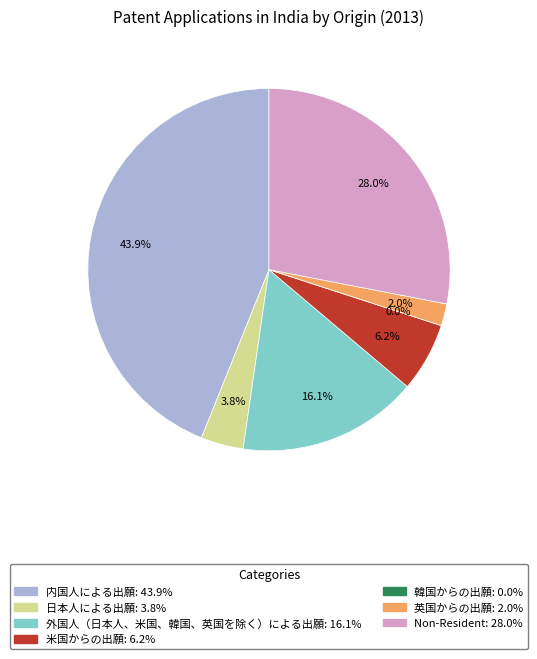

Does 英国からの出願 account for over 50% of the chart?

No